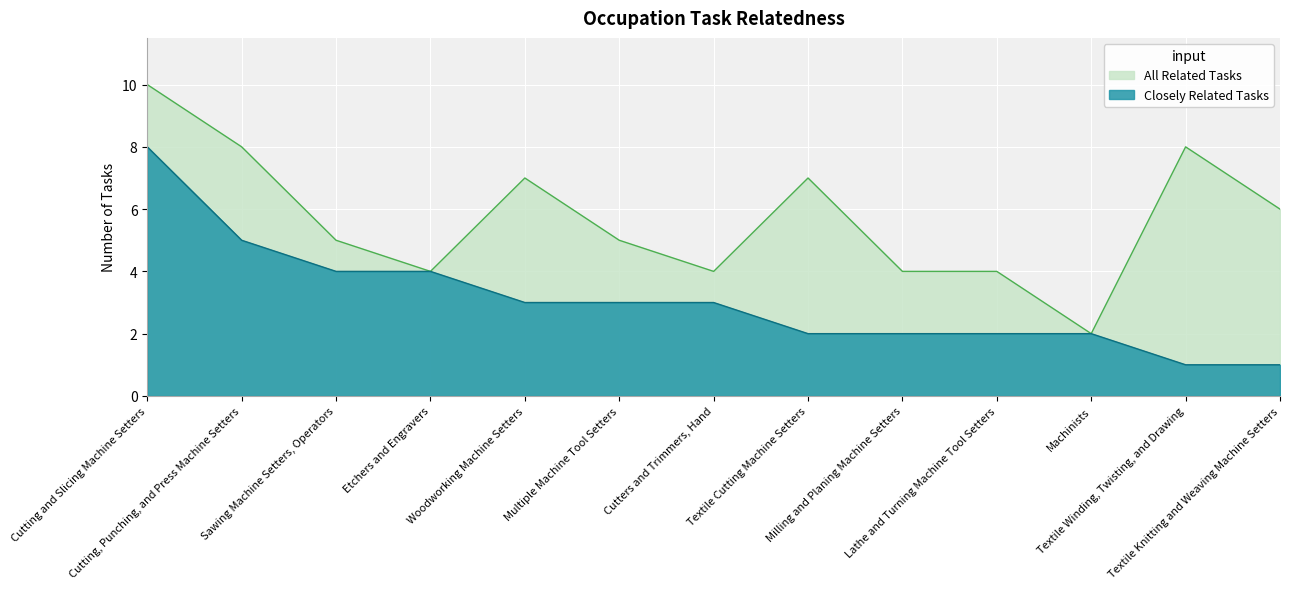

Which has a higher value, Lathe and Turning Machine Tool Setters or Machinists?

Lathe and Turning Machine Tool Setters